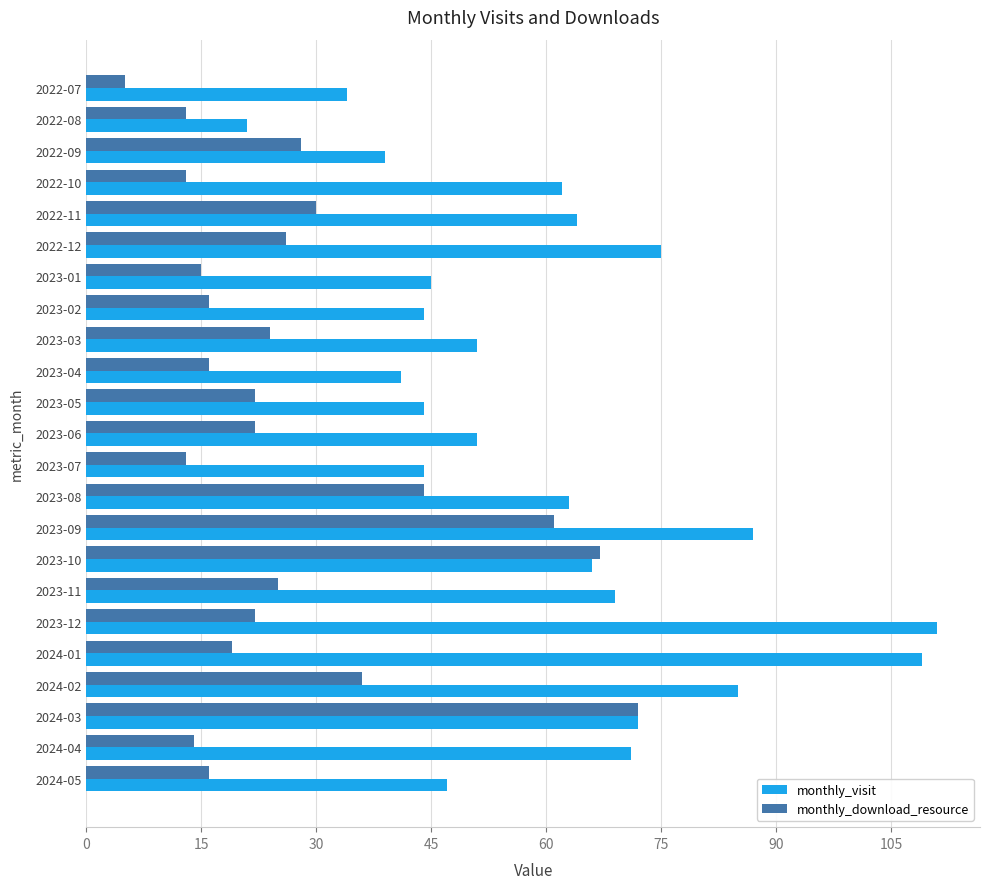

What is the maximum value shown in the chart?

111